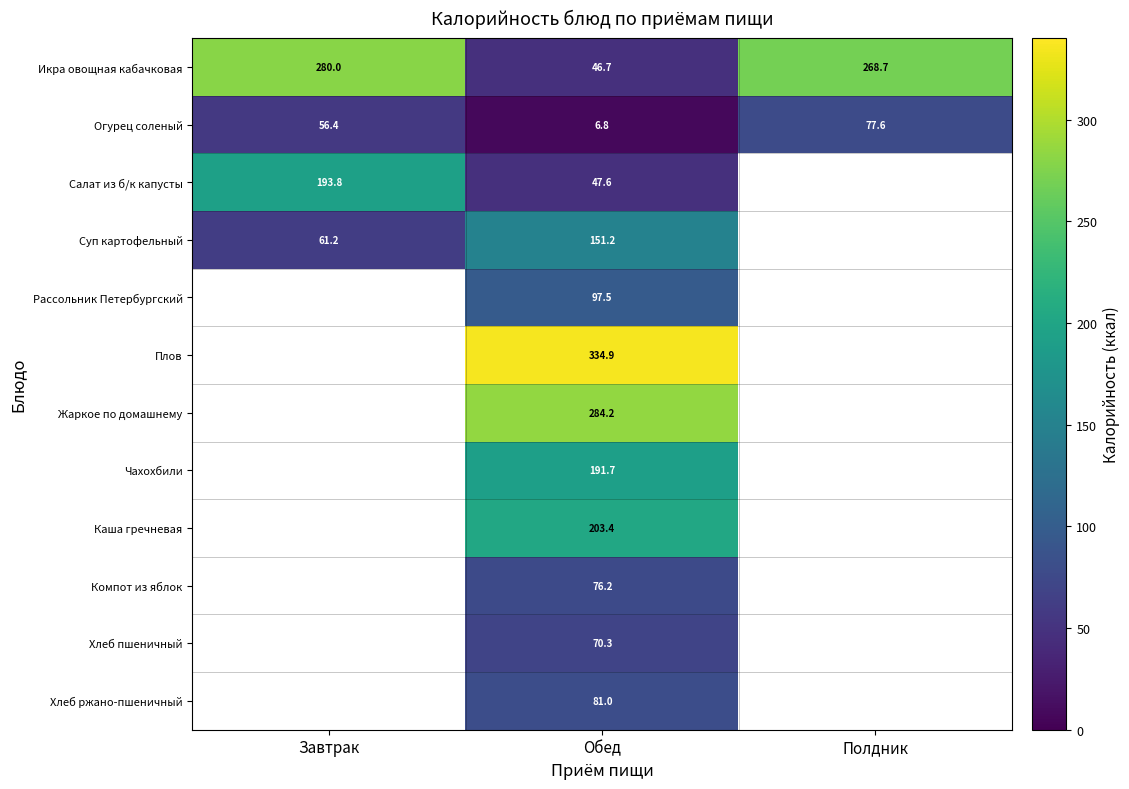

Is the value of Каша гречневая at Обед greater than the value of Хлеб ржано-пшеничный at Обед?

Yes